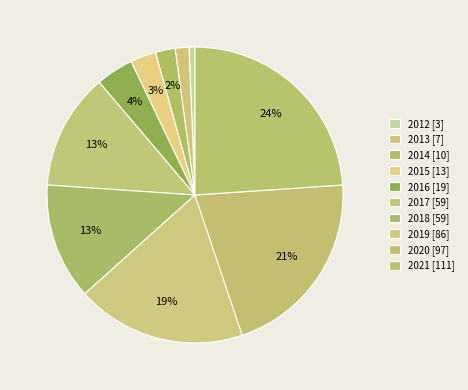

Does 2017 account for over 50% of the chart?

No